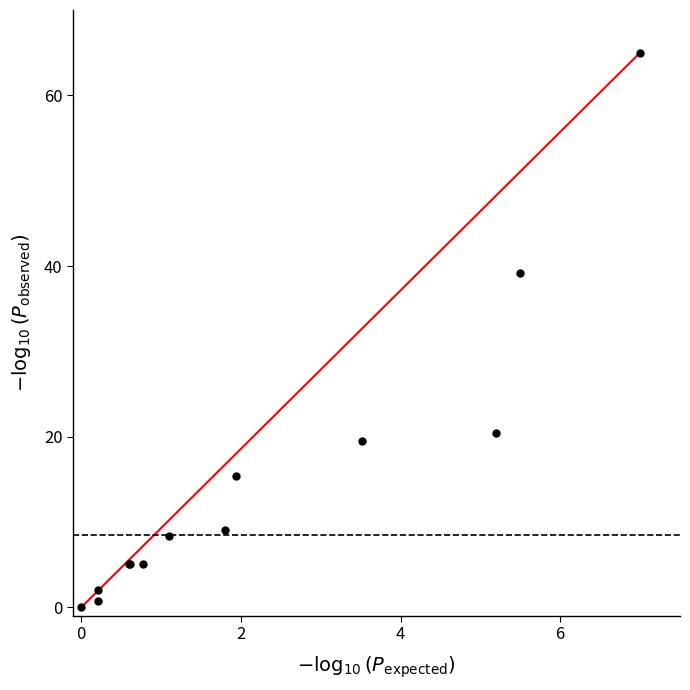

What Y value in the scatter plot is closest to 32?

39.2